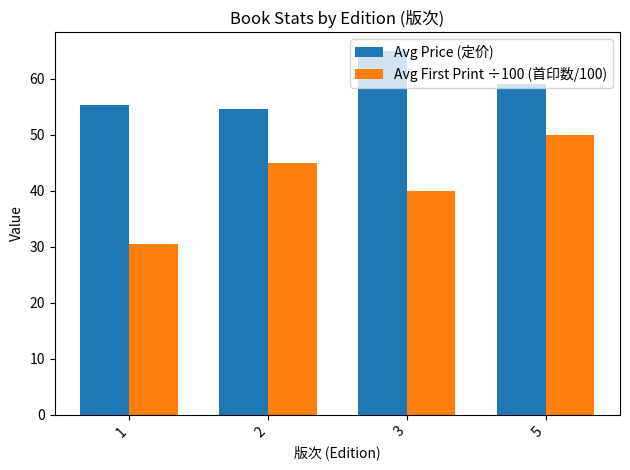

What is the sum of the Avg First Print ÷100 (首印数/100) values at 5 and 2?

95.0